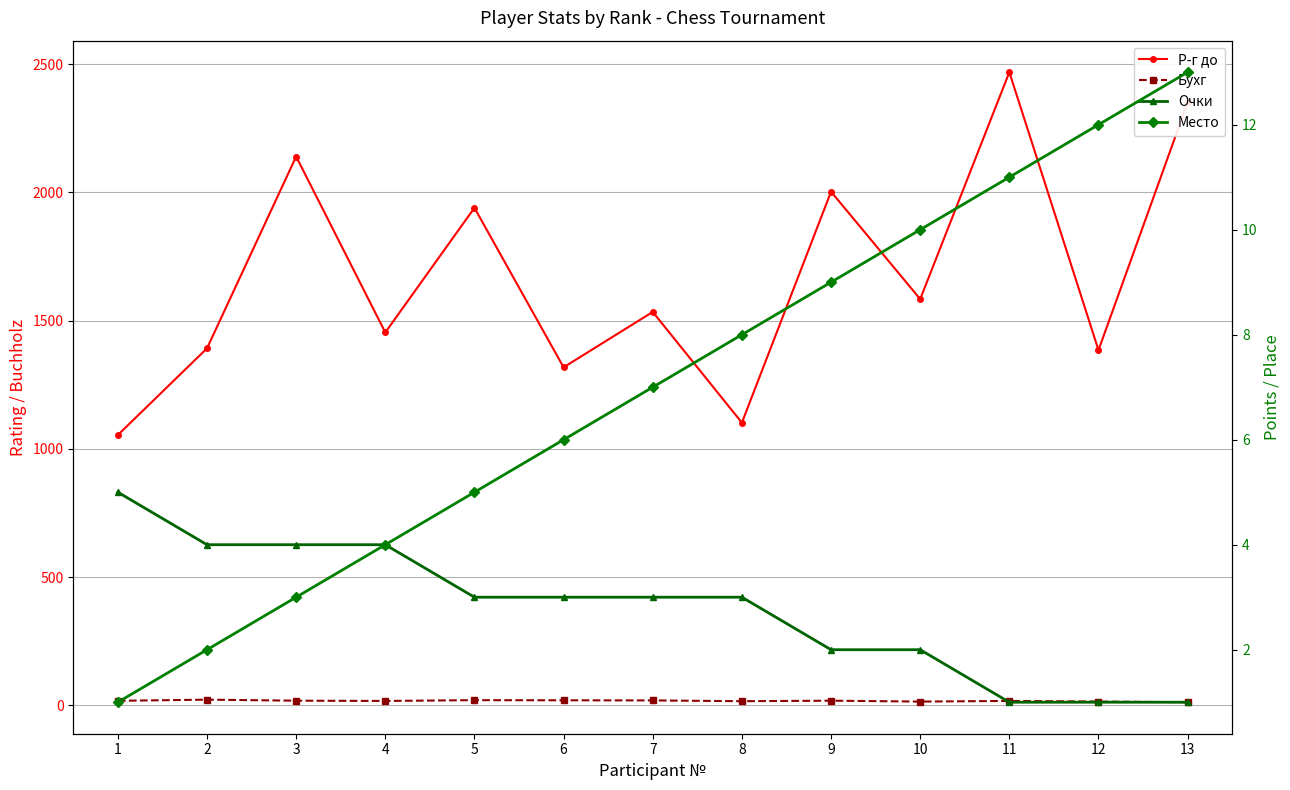

Is the value of Р-г до at 12 greater than the value of Место at 3?

Yes